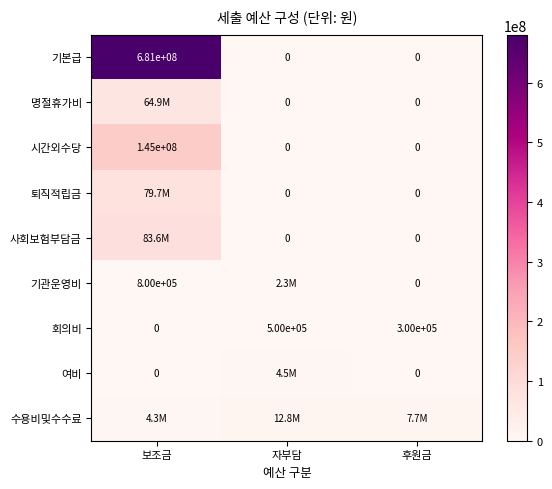

How many data points does each series have?

3